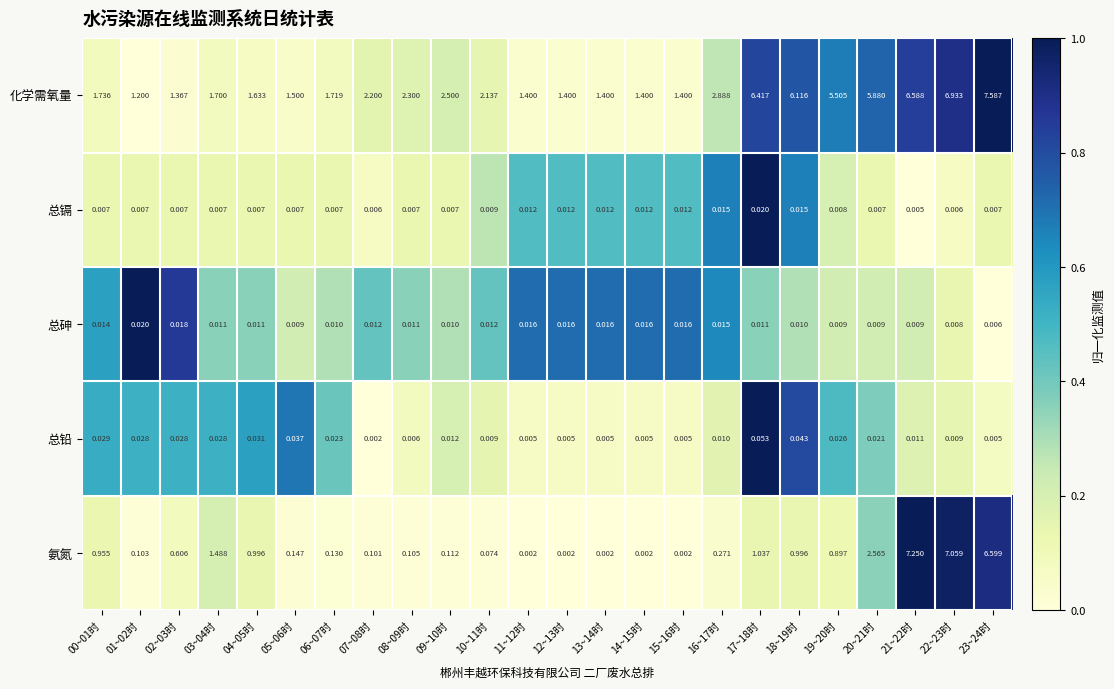

Between 01~02时 and 08~09时, which series saw the biggest shift?

化学需氧量